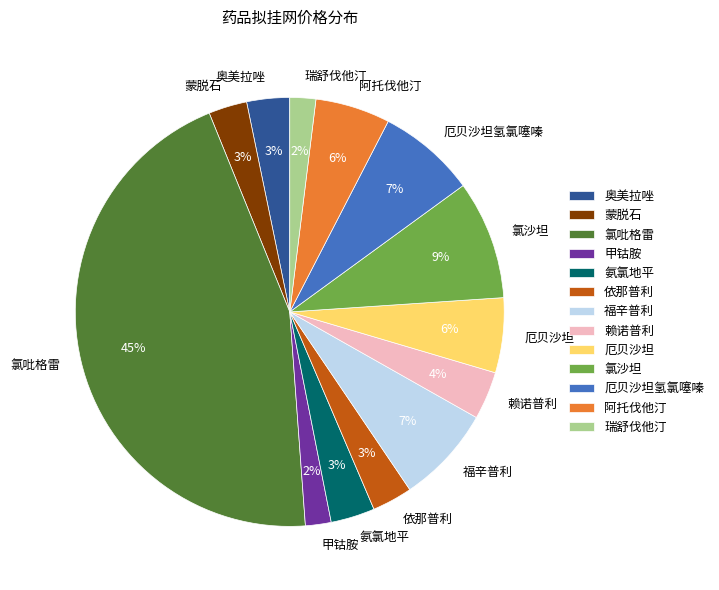

Which has a higher value, 阿托伐他汀 or 赖诺普利?

阿托伐他汀